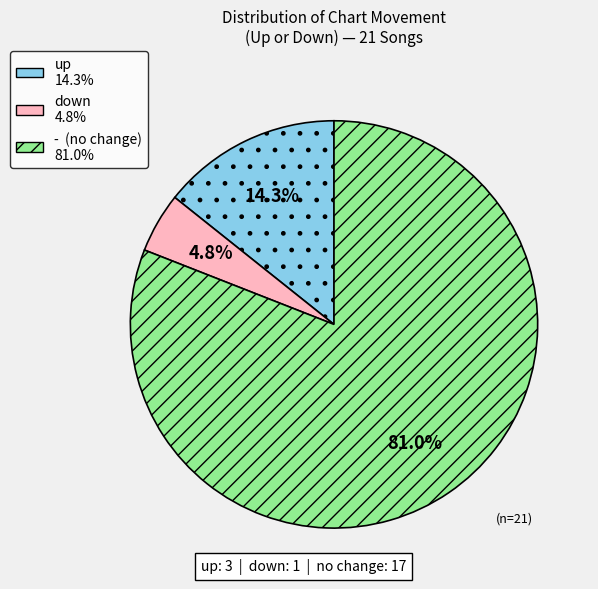

What is the total percentage of - and down?

85.7%